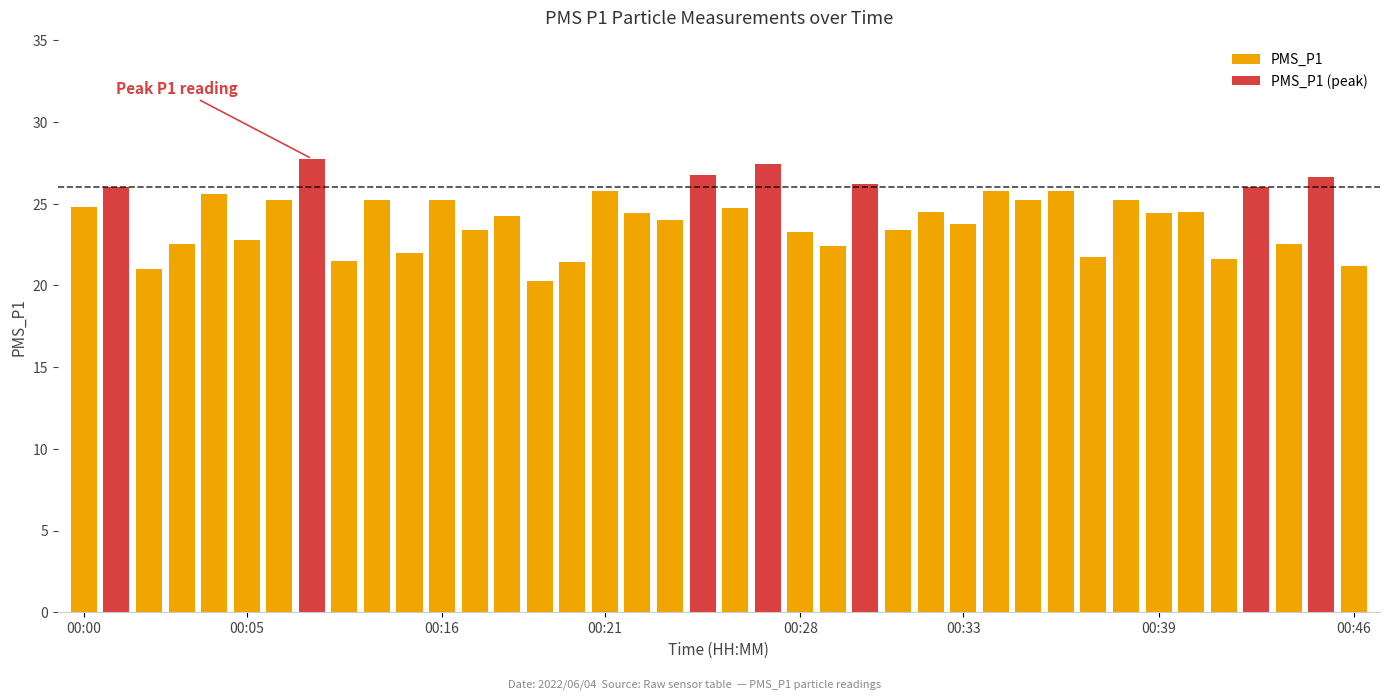

Reading left to right, what are all the values shown in this chart?

00:00=24.8	00:01=26.0	00:02=21.0	00:03=22.5	00:04=25.6	00:05=22.8	00:06=25.2	00:07=27.8	00:08=21.5	00:09=25.2	00:15=22.0	00:16=25.2	00:17=23.4	00:18=24.2	00:19=20.2	00:20=21.4	00:21=25.8	00:22=24.4	00:23=24.0	00:24=26.8	00:26=24.8	00:27=27.4	00:28=23.2	00:29=22.4	00:30=26.2	00:31=23.4	00:32=24.5	00:33=23.8	00:34=25.8	00:35=25.2	00:36=25.8	00:37=21.8	00:38=25.2	00:39=24.4	00:40=24.5	00:41=21.6	00:42=26.0	00:44=22.5	00:45=26.6	00:46=21.2